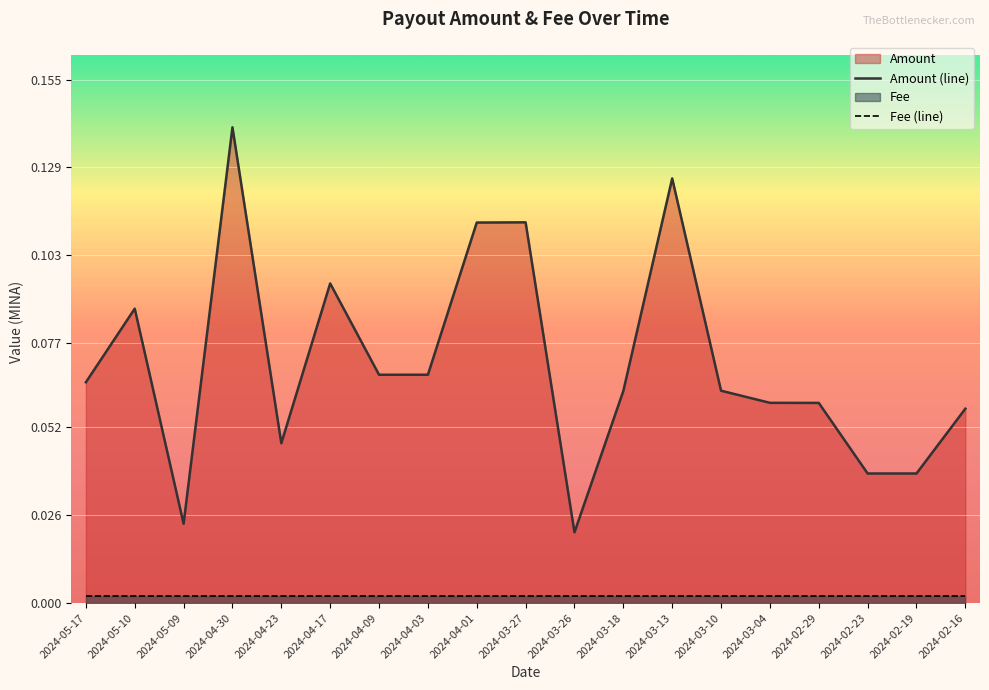

Reading left to right, extract all data points from this chart.

Amount (line): 2024-05-17=0.1	2024-05-10=0.1	2024-05-09=0.0	2024-04-30=0.1	2024-04-23=0.0	2024-04-17=0.1	2024-04-09=0.1	2024-04-03=0.1	2024-04-01=0.1	2024-03-27=0.1	2024-03-26=0.0	2024-03-18=0.1	2024-03-13=0.1	2024-03-10=0.1	2024-03-04=0.1	2024-02-29=0.1	2024-02-23=0.0	2024-02-19=0.0	2024-02-16=0.1
Fee (line): 2024-05-17=0.0	2024-05-10=0.0	2024-05-09=0.0	2024-04-30=0.0	2024-04-23=0.0	2024-04-17=0.0	2024-04-09=0.0	2024-04-03=0.0	2024-04-01=0.0	2024-03-27=0.0	2024-03-26=0.0	2024-03-18=0.0	2024-03-13=0.0	2024-03-10=0.0	2024-03-04=0.0	2024-02-29=0.0	2024-02-23=0.0	2024-02-19=0.0	2024-02-16=0.0